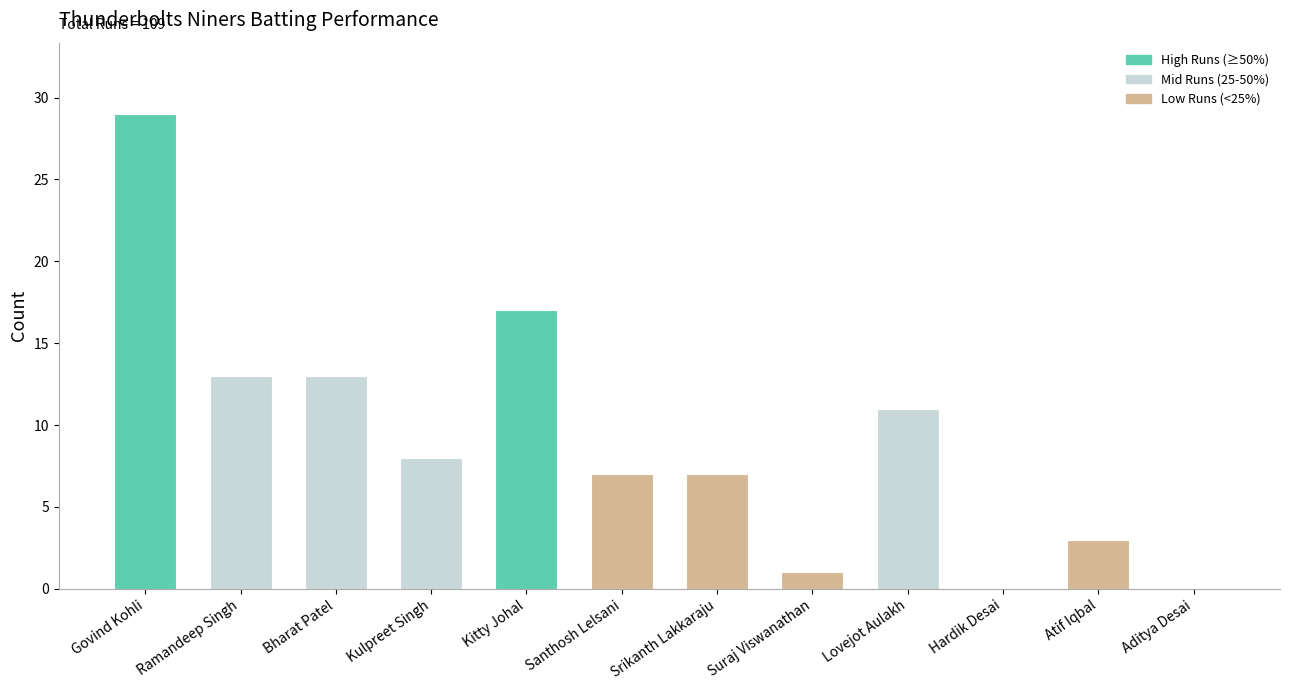

Which label corresponds to the largest value in the chart?

Govind Kohli